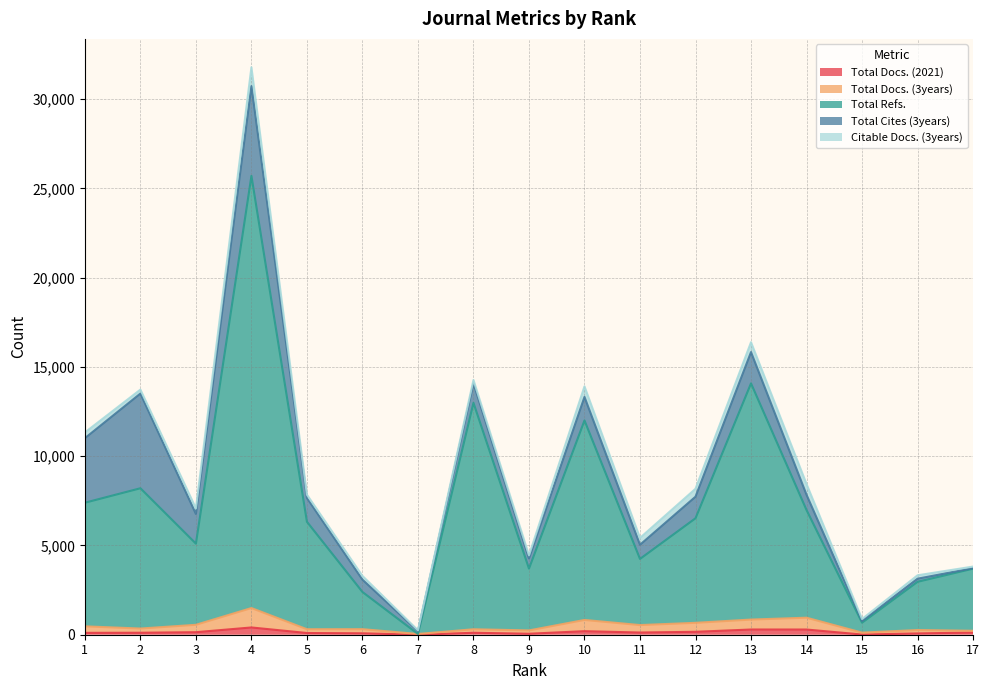

True or false: Total Docs. (3years) and Total Docs. (2021) cross at least once.

False